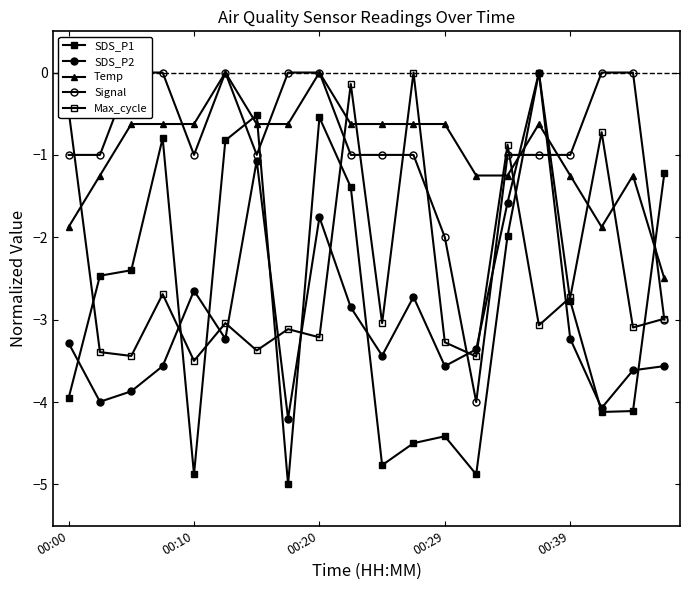

The Signal series shows -1.0 at 15. True or false?

True